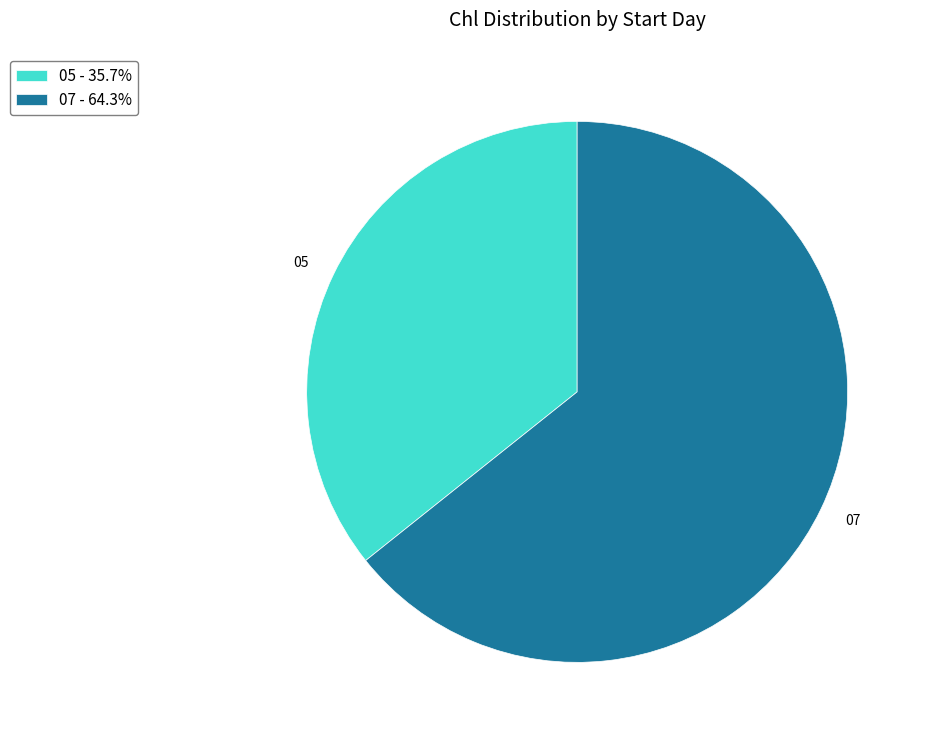

How many slices are in this pie chart?

2